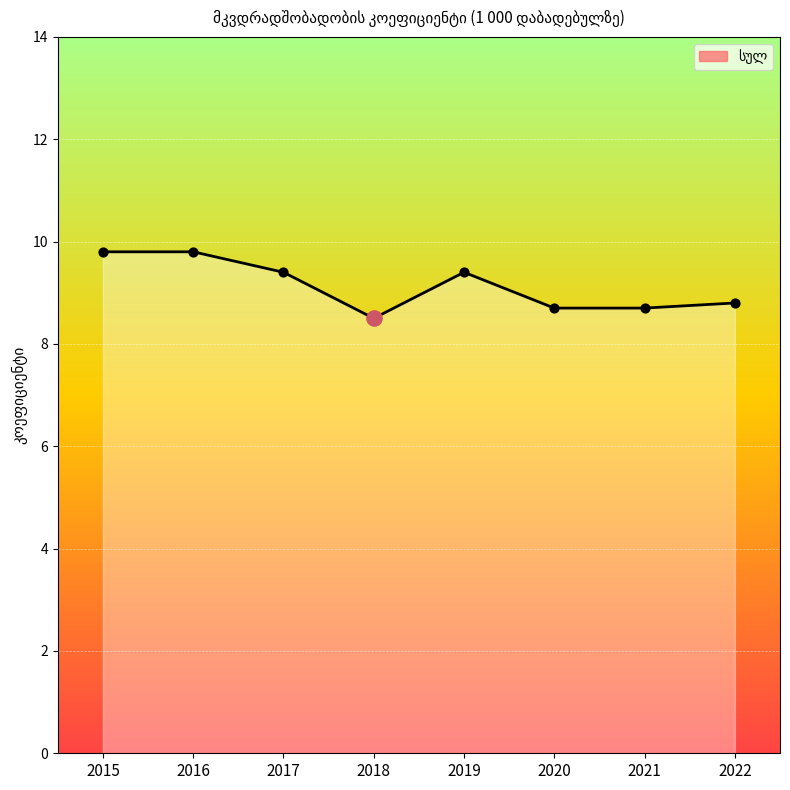

Which has a higher value, 2015 or 2022?

2015